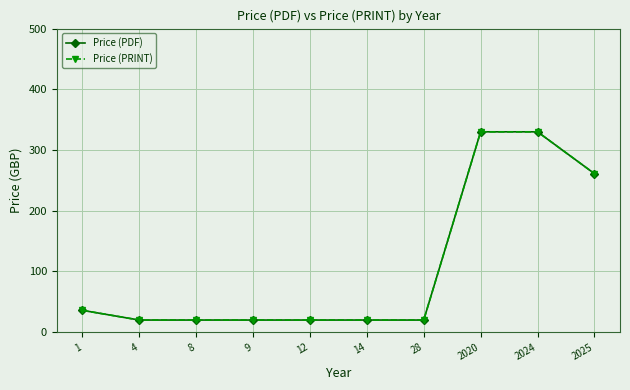

Rank the series by their maximum value, from lowest to highest.

Price (PDF), Price (PRINT)